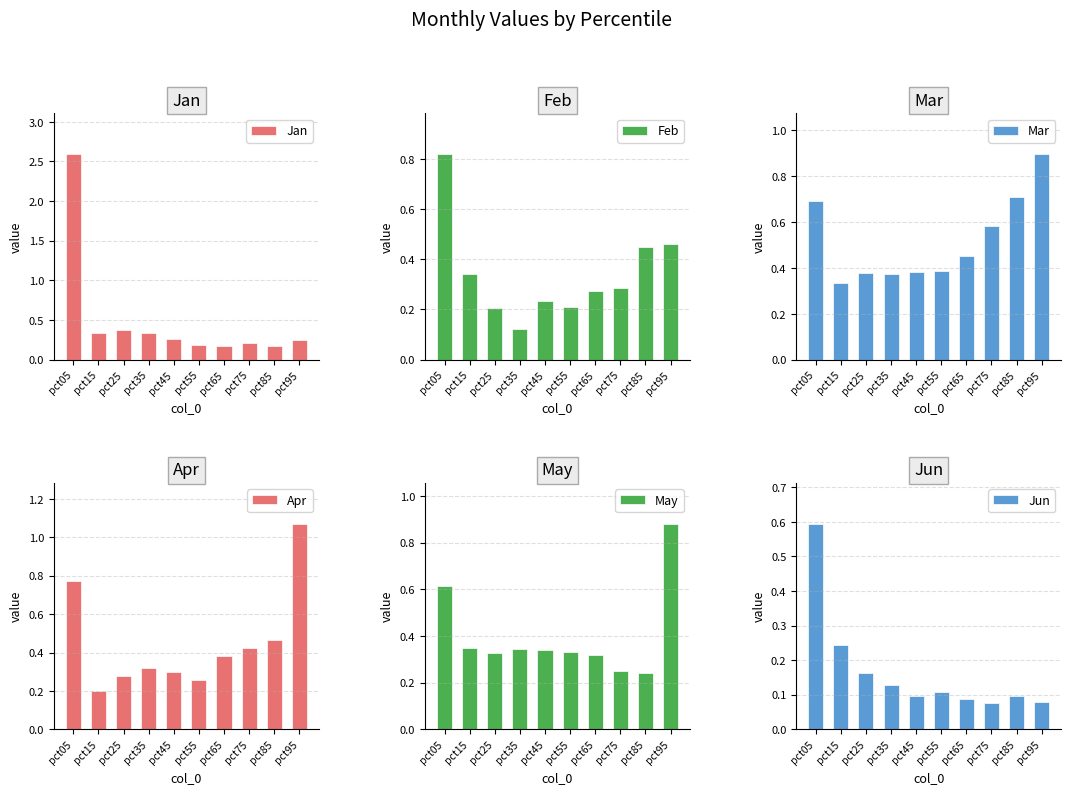

The Feb series shows 0.1 at pct55. True or false?

False